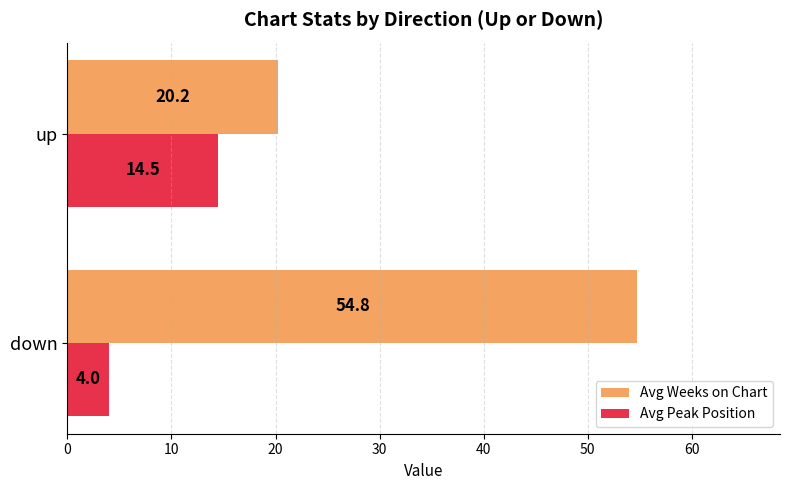

What is the difference between the Avg Weeks on Chart values at up and down?

34.6